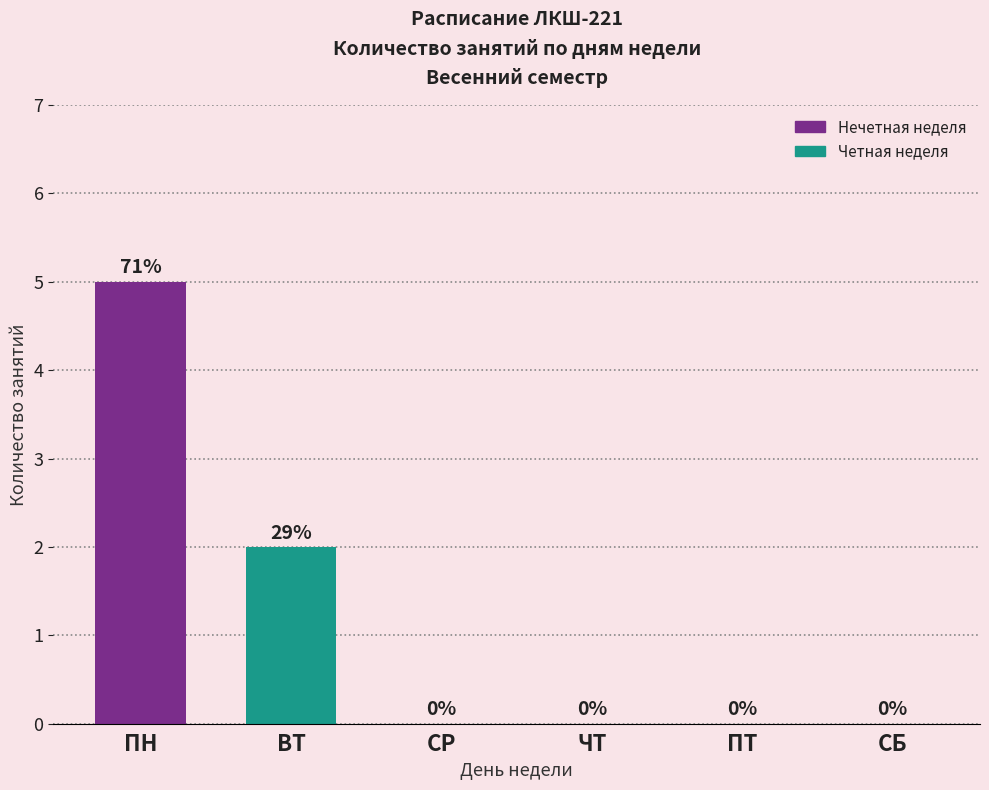

Reading left to right, list all the values displayed in this chart.

5	2	0	0	0	0